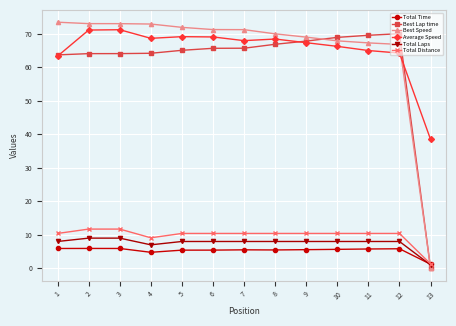

What is the greatest value displayed?

73.5